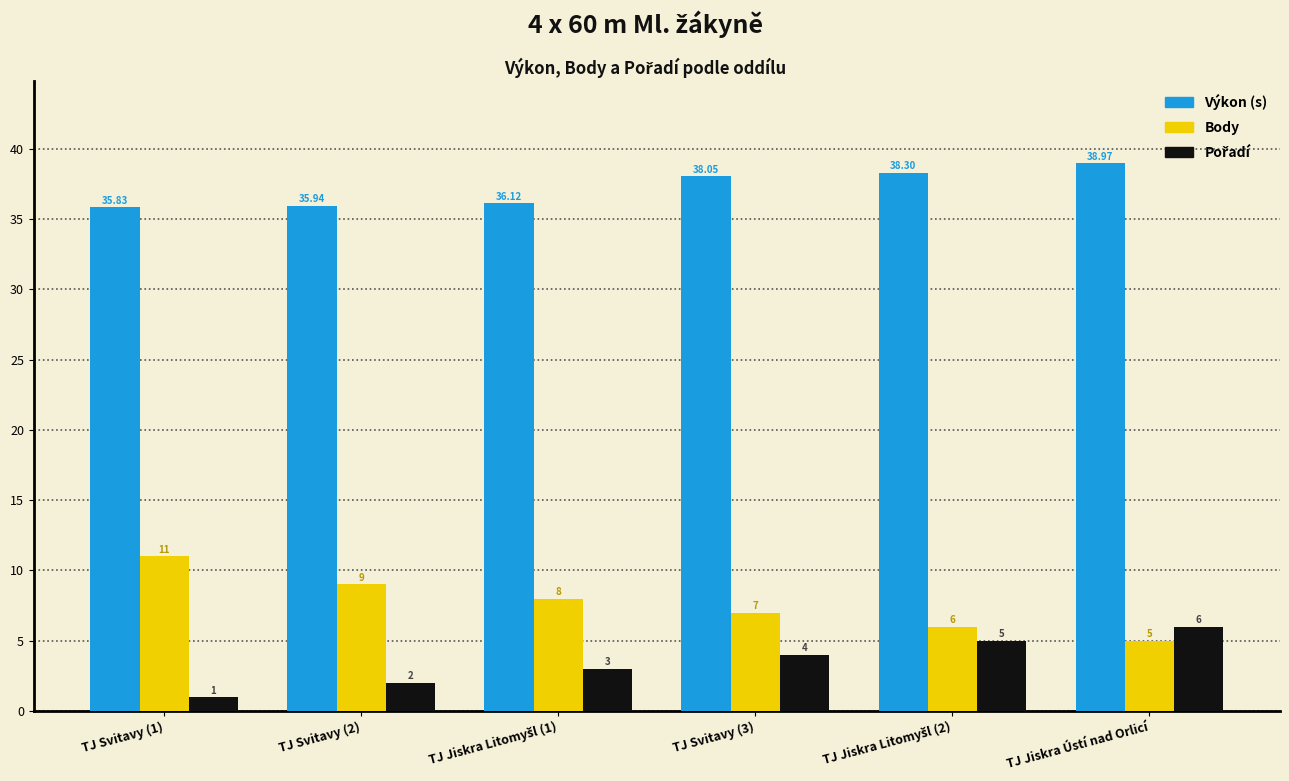

What is the spread (max minus min) of values at TJ Jiskra Ústí nad Orlicí?

34.0